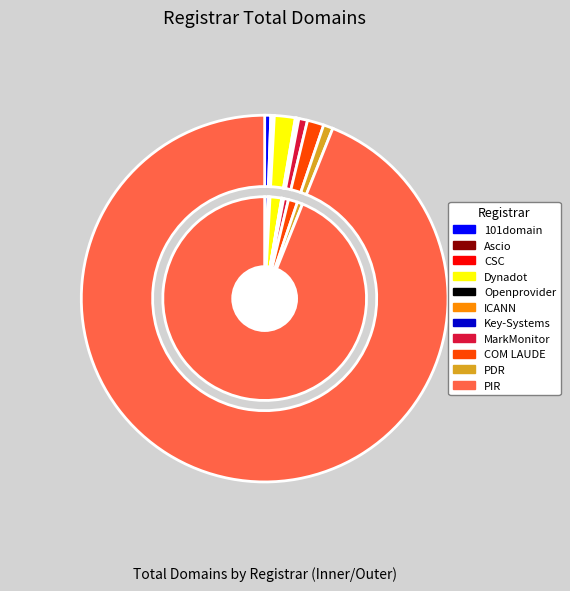

What percentage is NOT represented by PDR Ltd.?

99.2%